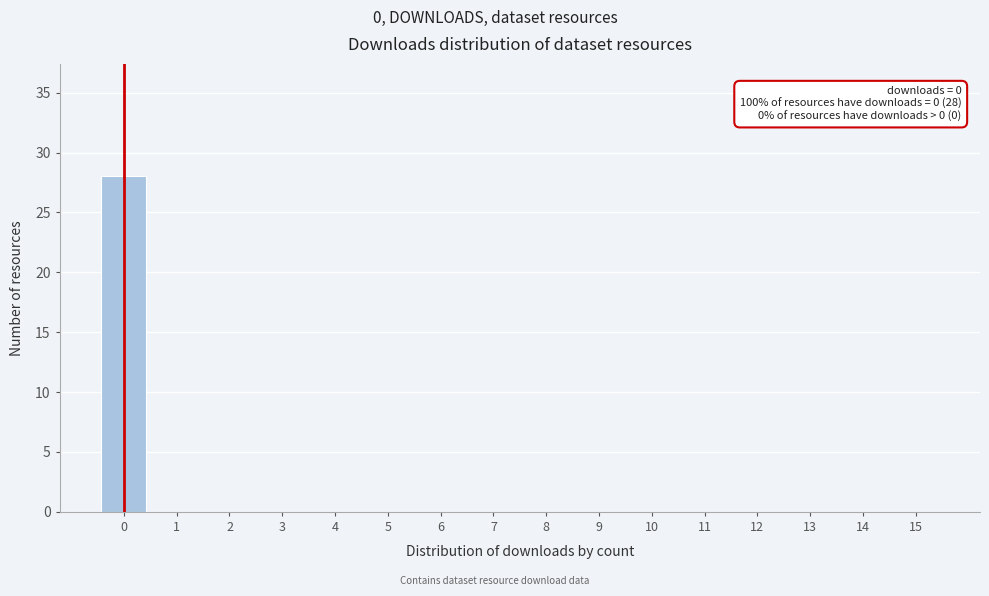

Reading left to right, list all the values displayed in this chart.

0=28	1=0	2=0	3=0	4=0	5=0	6=0	7=0	8=0	9=0	10=0	11=0	12=0	13=0	14=0	15=0